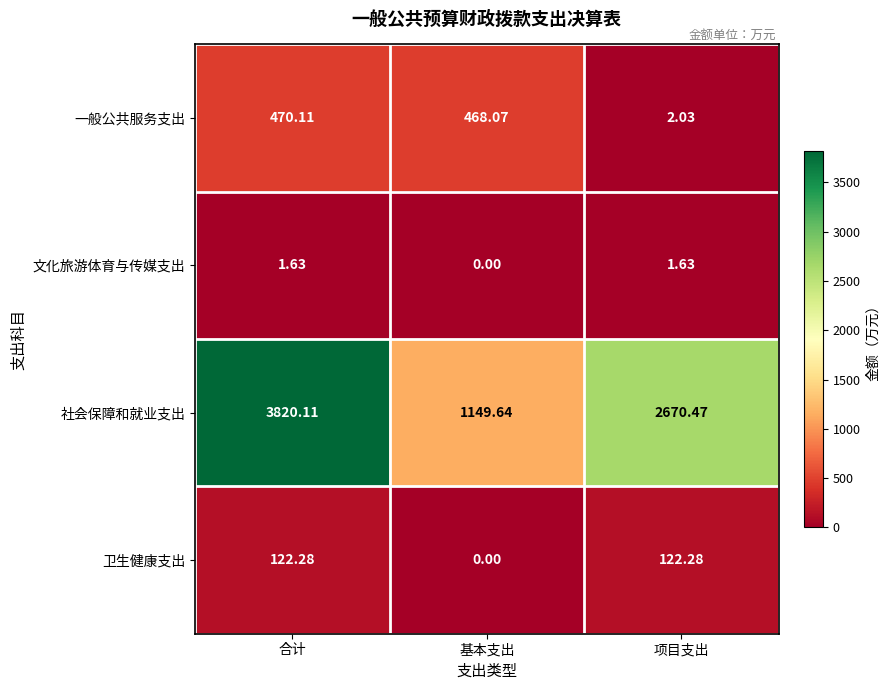

Which series has the largest total across all categories?

社会保障和就业支出